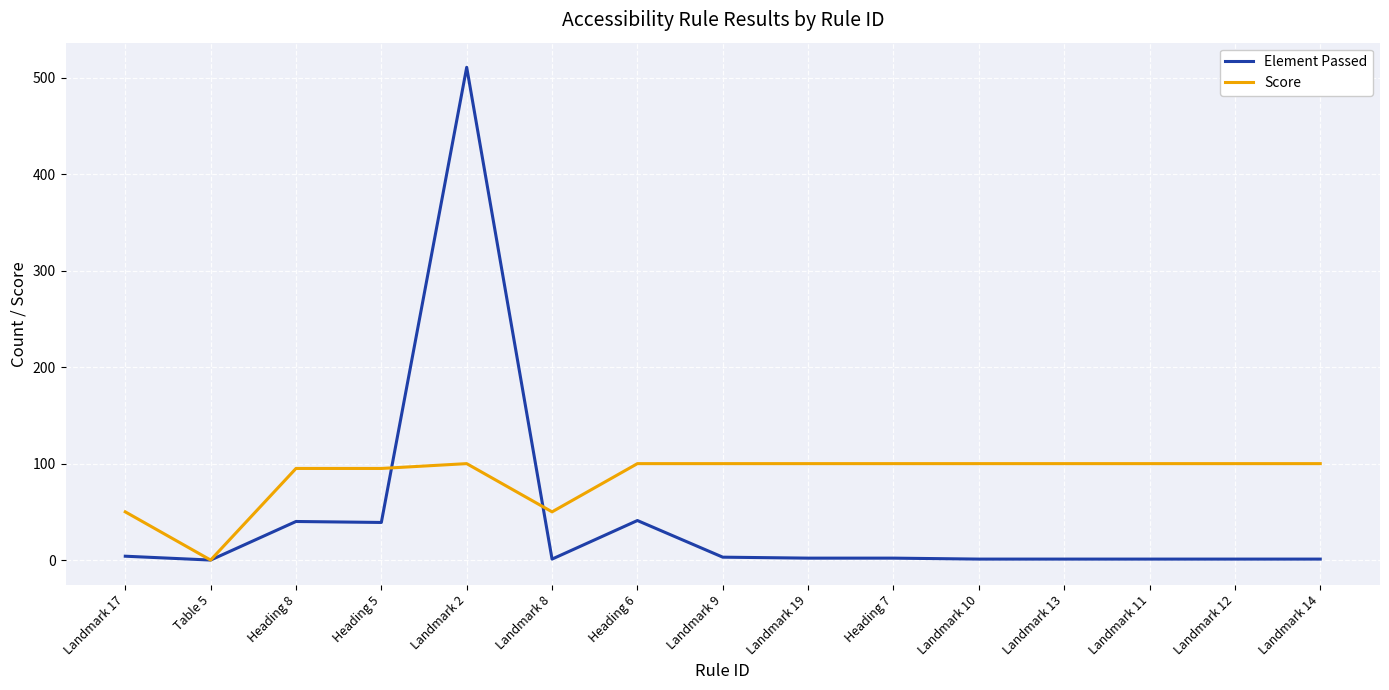

True or false: Score has more than 0 points higher than both neighbors.

True